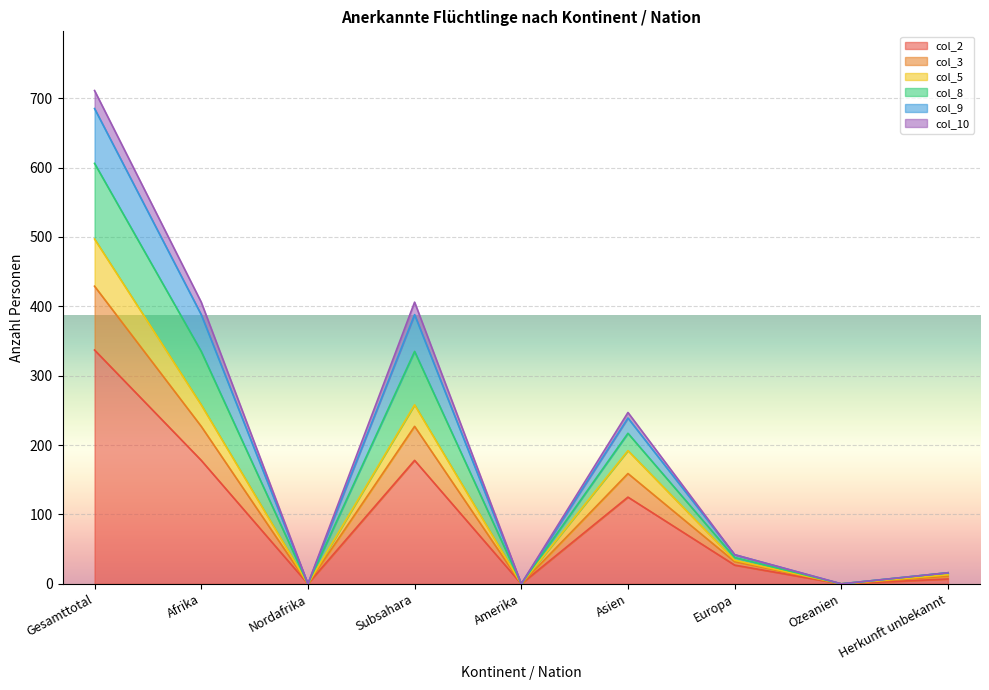

Which category has the highest value in the col_2 series?

Gesamttotal